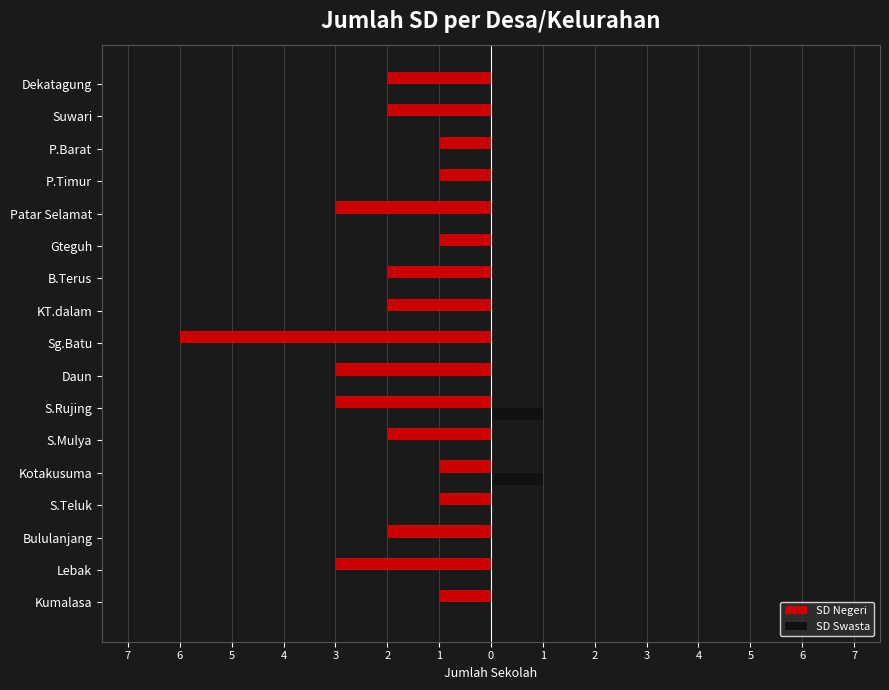

What are all the series names shown in the legend?

SD Negeri, SD Swasta